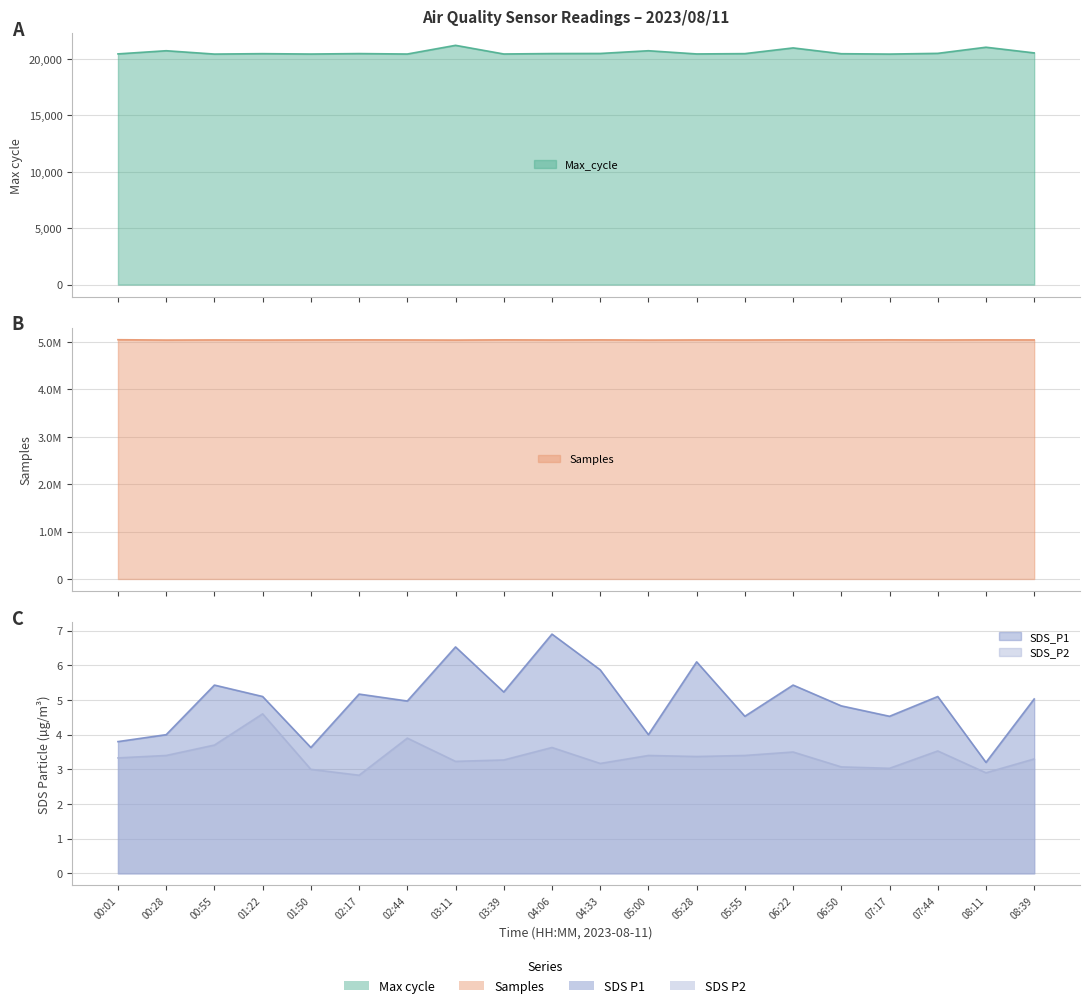

Which series has the largest range (max minus min)?

Samples